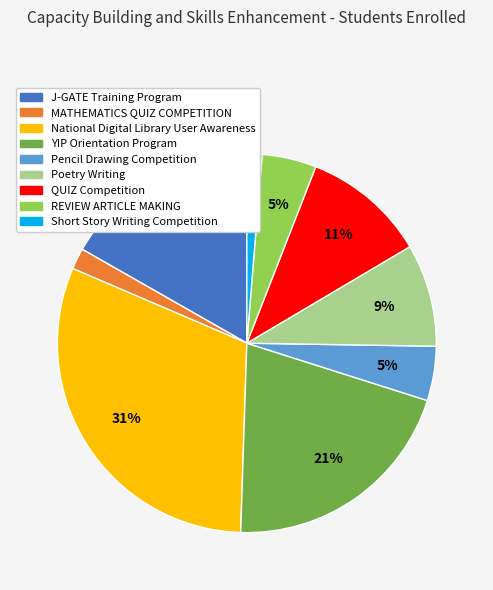

Which slice is the smallest?

Short Story Writing Competition